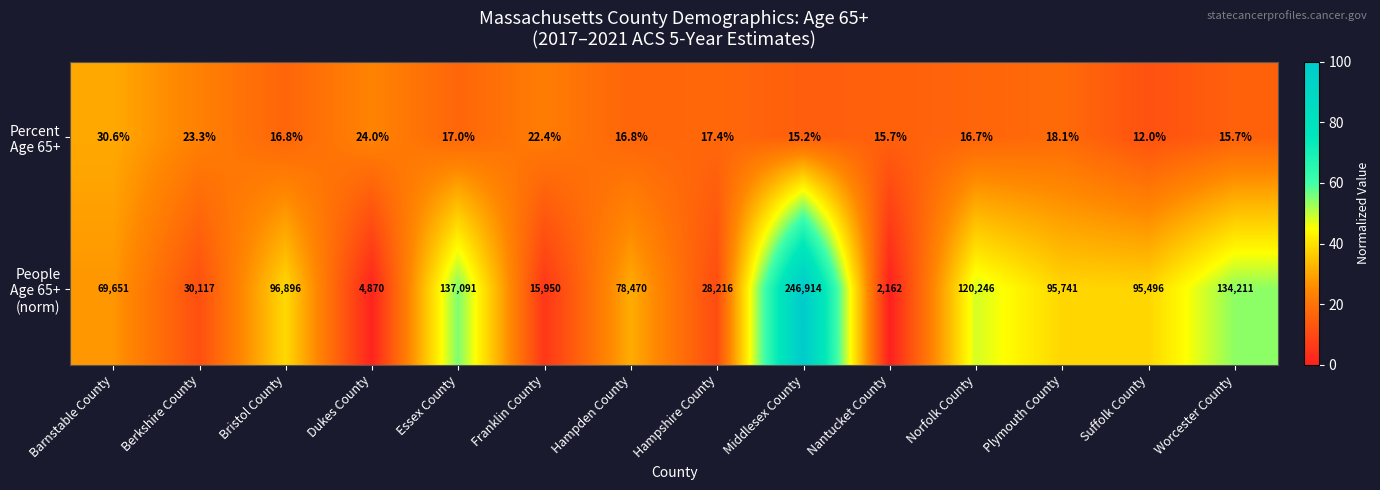

What is the spread (max minus min) of values at Barnstable County?

69620.4